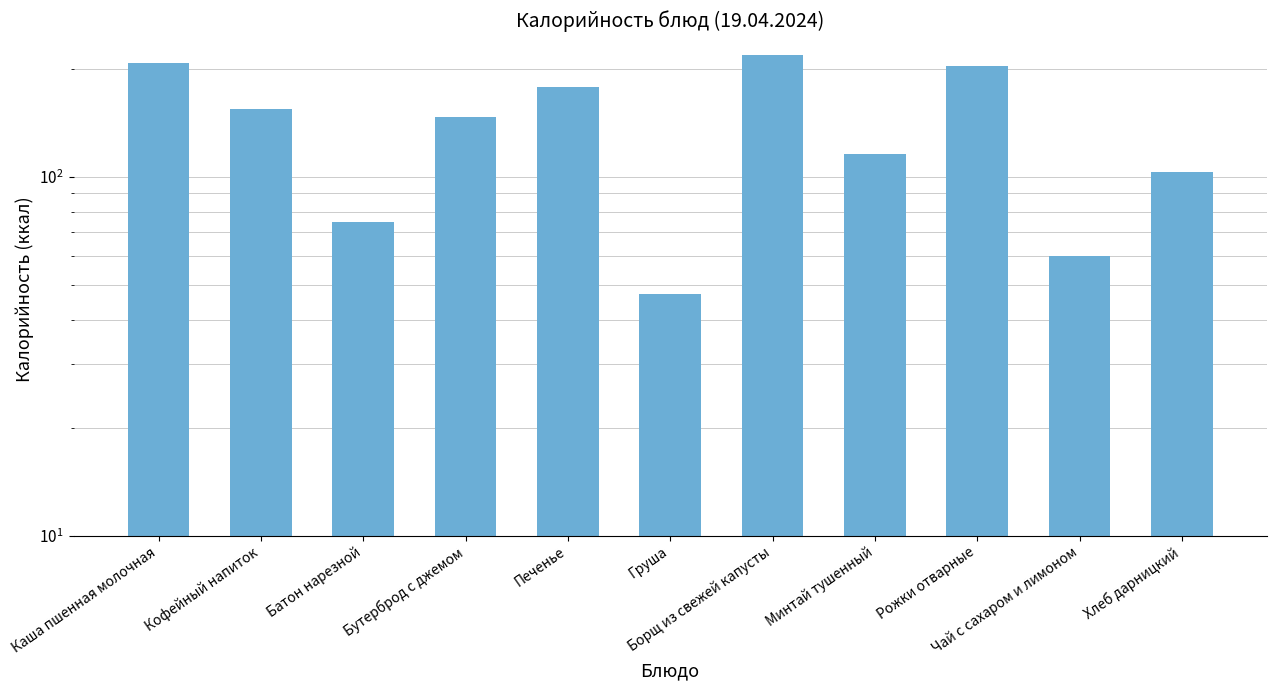

What is the value of the 6th bar from the left?

47